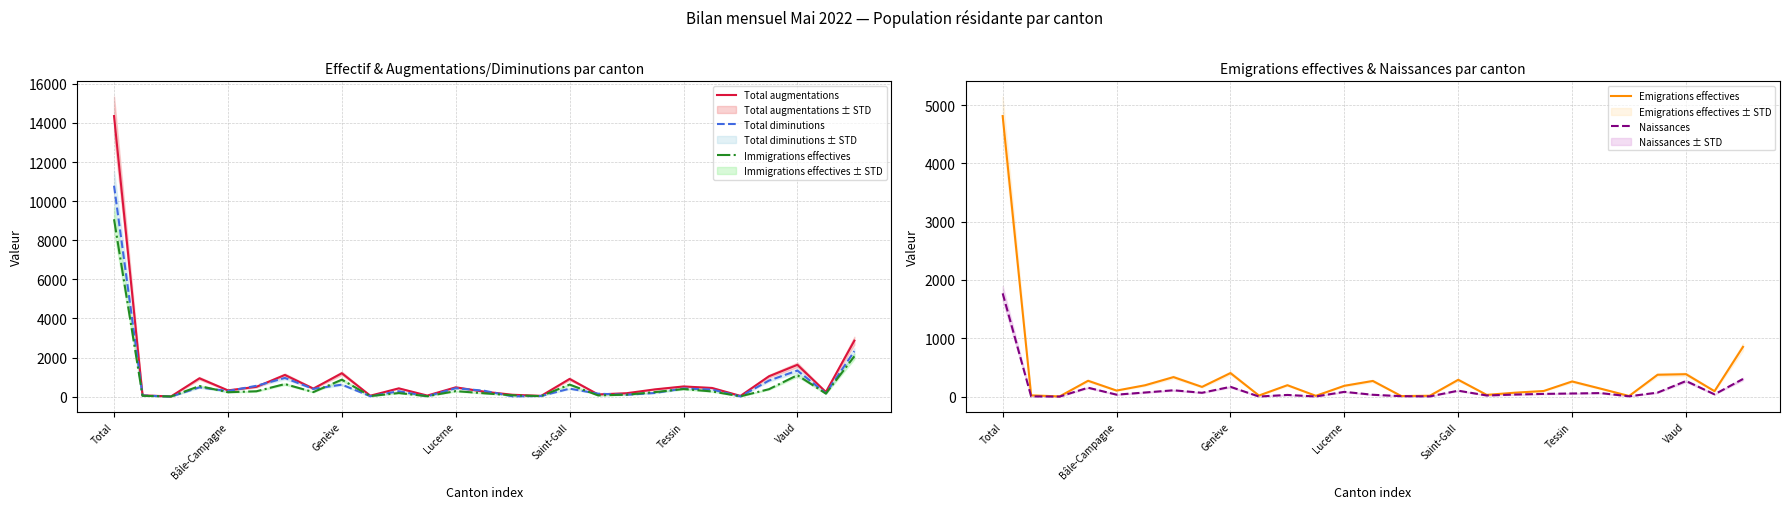

At which category is the sum across all series the highest?

Total